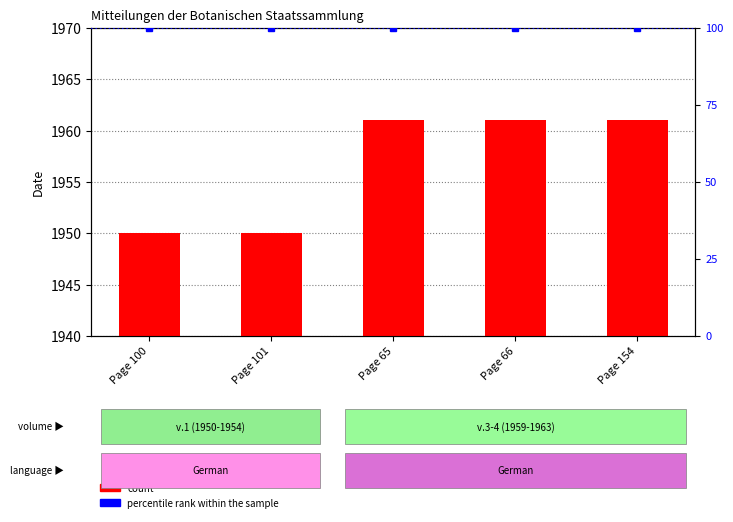

Rank the categories by percentile rank within the sample value from highest to lowest.

Page 100, Page 101, Page 65, Page 66, Page 154